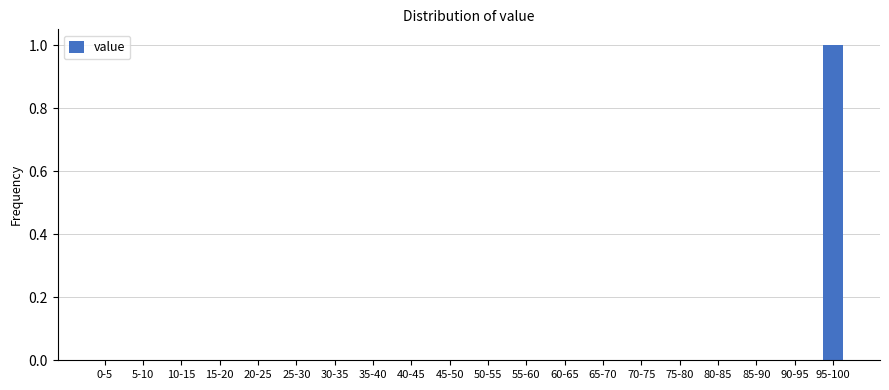

Reading left to right, list all the values displayed in this chart.

0-5=0	5-10=0	10-15=0	15-20=0	20-25=0	25-30=0	30-35=0	35-40=0	40-45=0	45-50=0	50-55=0	55-60=0	60-65=0	65-70=0	70-75=0	75-80=0	80-85=0	85-90=0	90-95=0	95-100=1